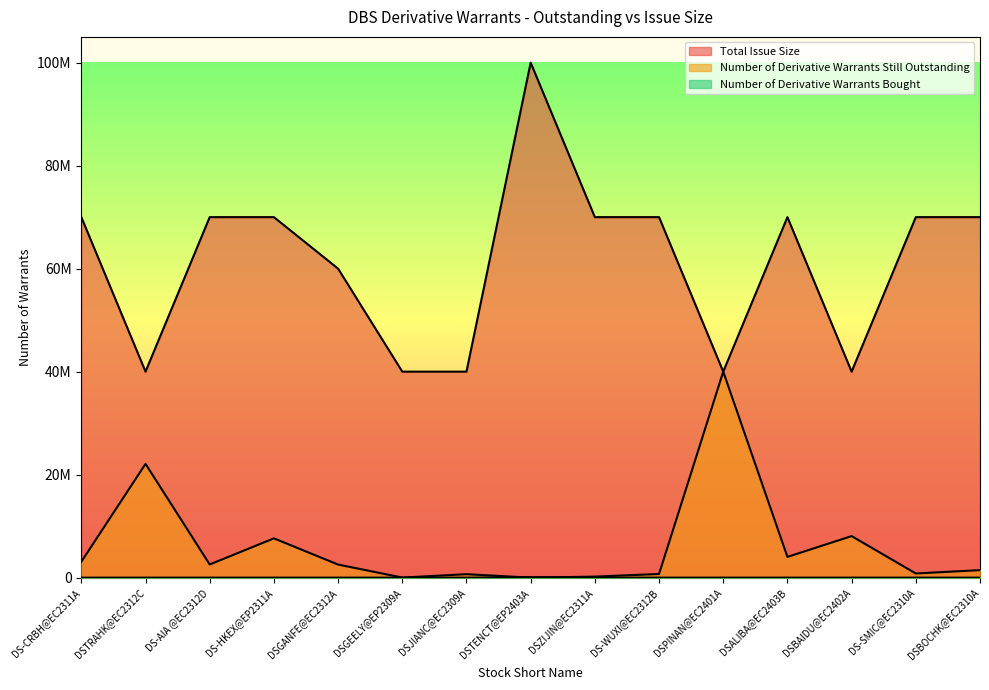

What is the maximum value shown in the chart?

100000000